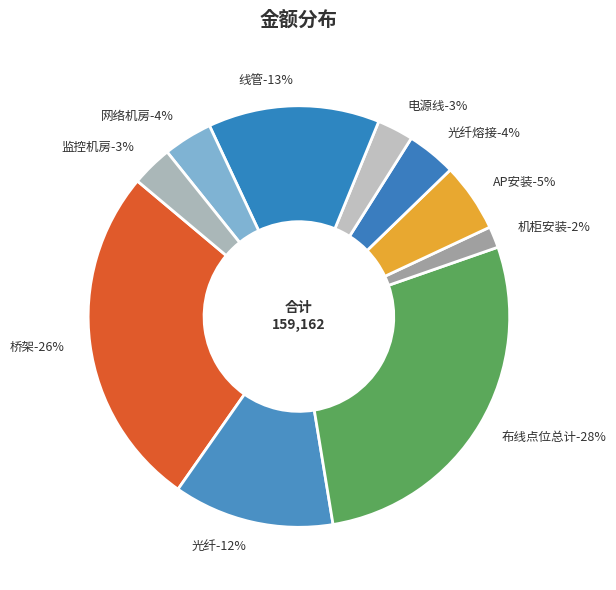

Is there a majority slice in this chart?

No